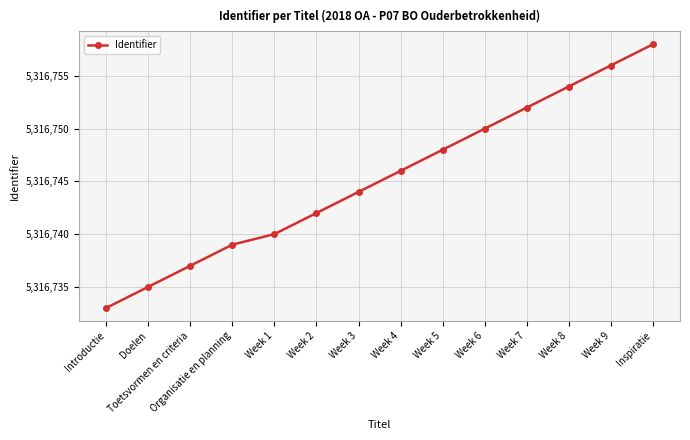

Between Week 5 and Week 2, which is larger?

Week 5